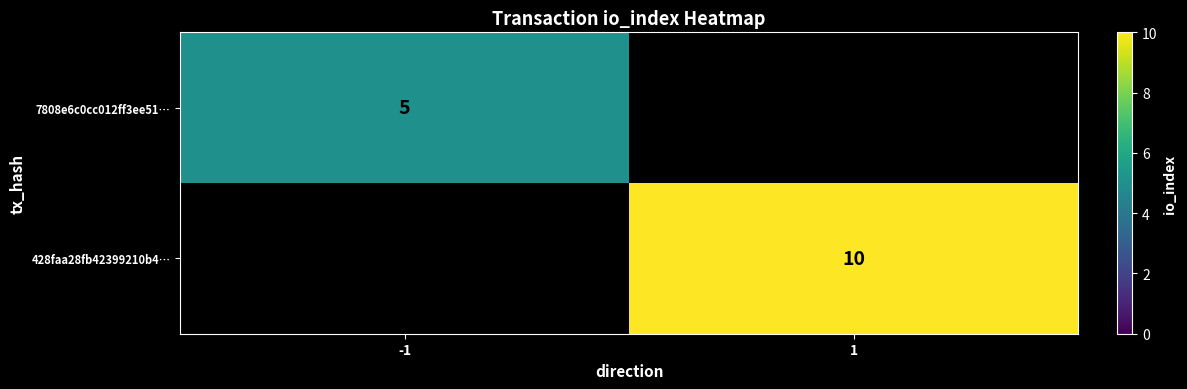

How many distinct data groups are displayed?

2